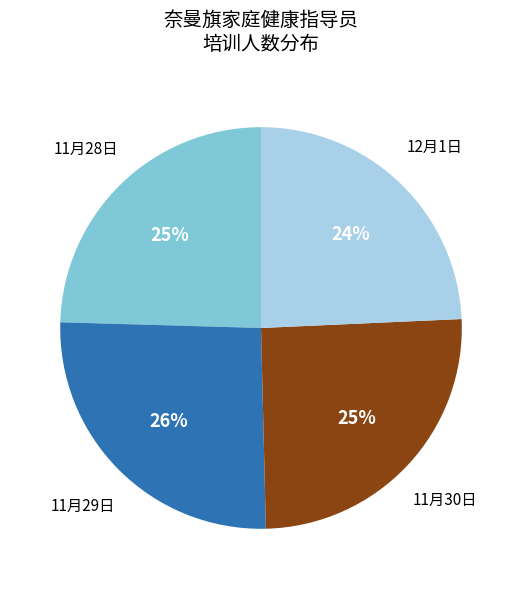

To the nearest percent, what is the average slice percentage?

25%